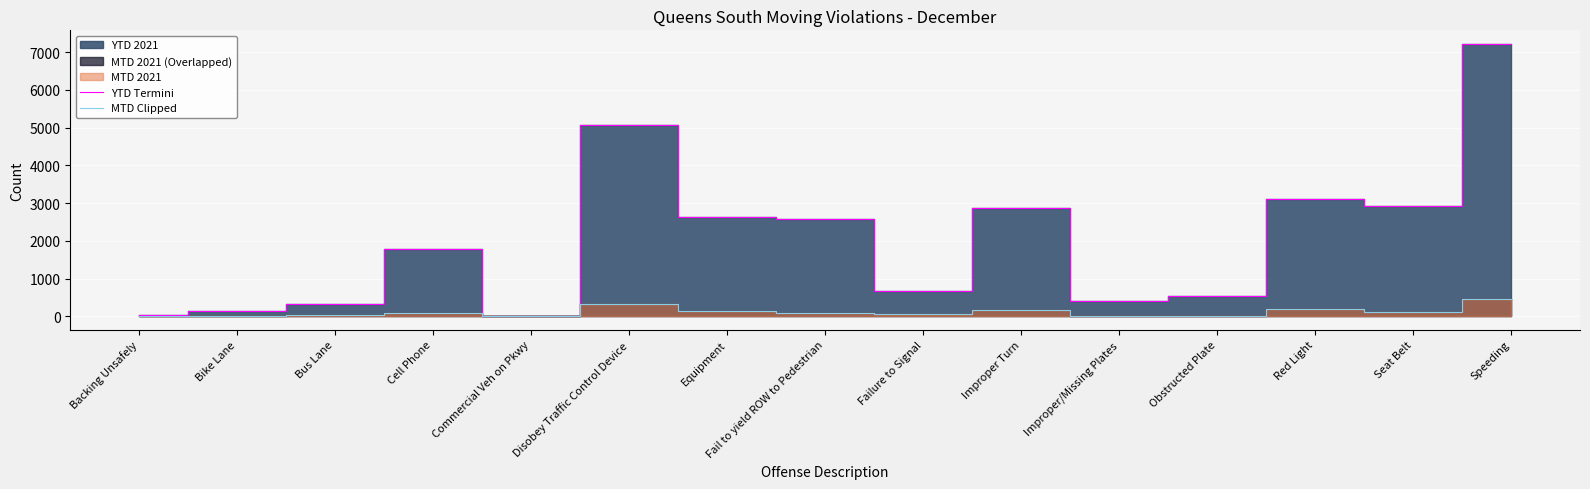

Where does the MTD Clipped series first go above 77?

Disobey Traffic Control Device